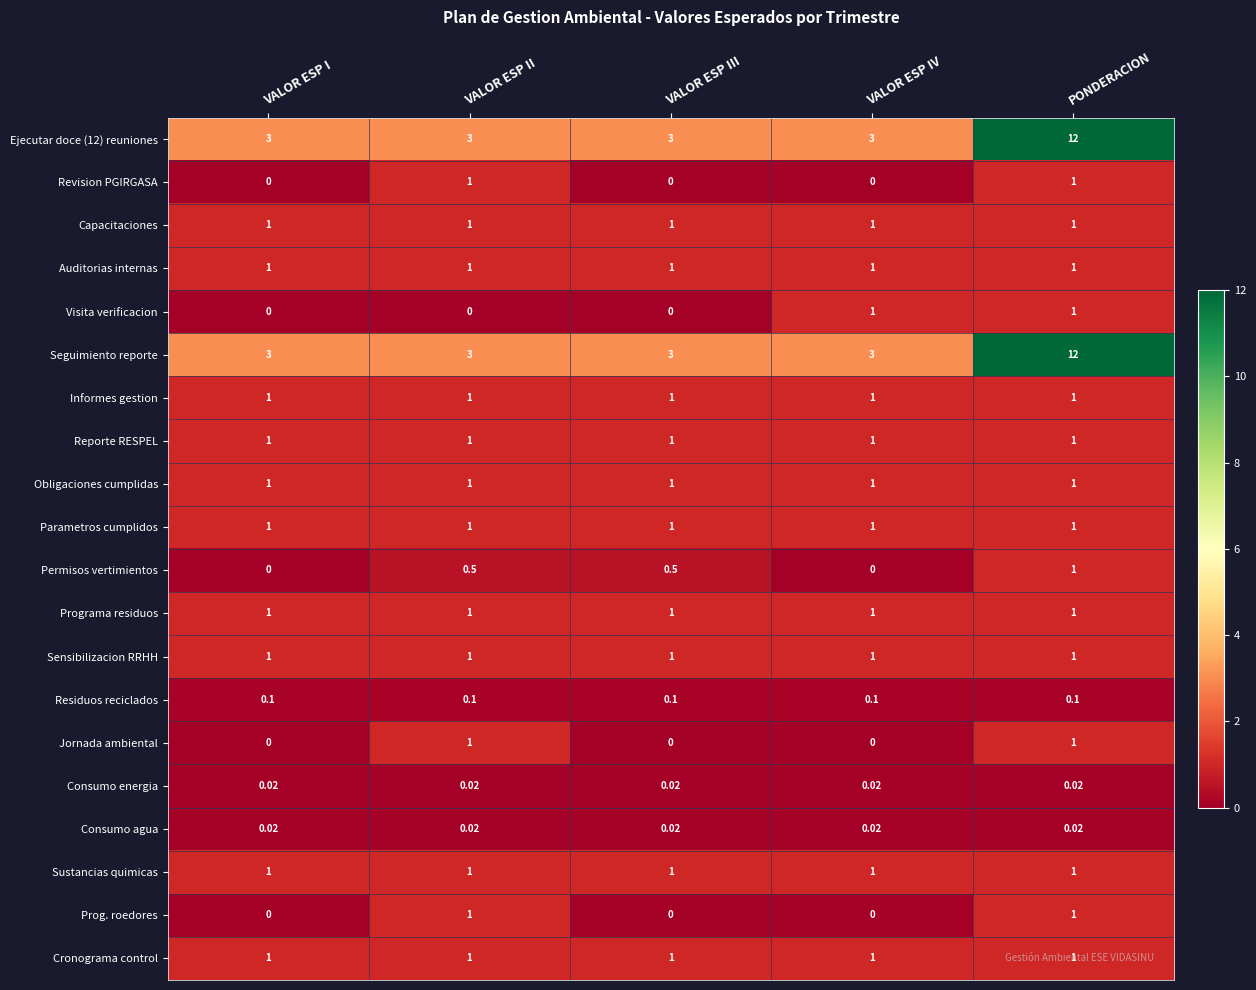

Between VALOR ESP III and VALOR ESP IV, which series saw the biggest shift?

Visita verificacion